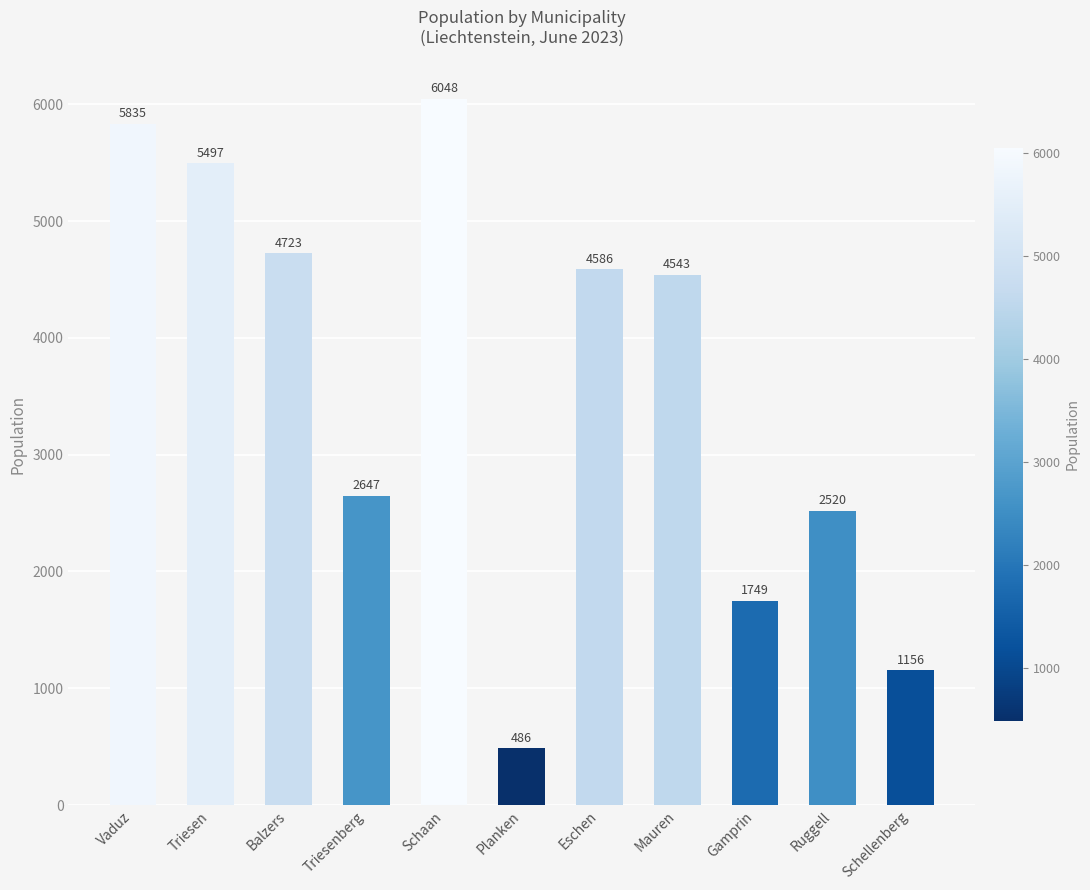

Reading left to right, extract all data points from this chart.

Vaduz=5835	Triesen=5497	Balzers=4723	Triesenberg=2647	Schaan=6048	Planken=486	Eschen=4586	Mauren=4543	Gamprin=1749	Ruggell=2520	Schellenberg=1156